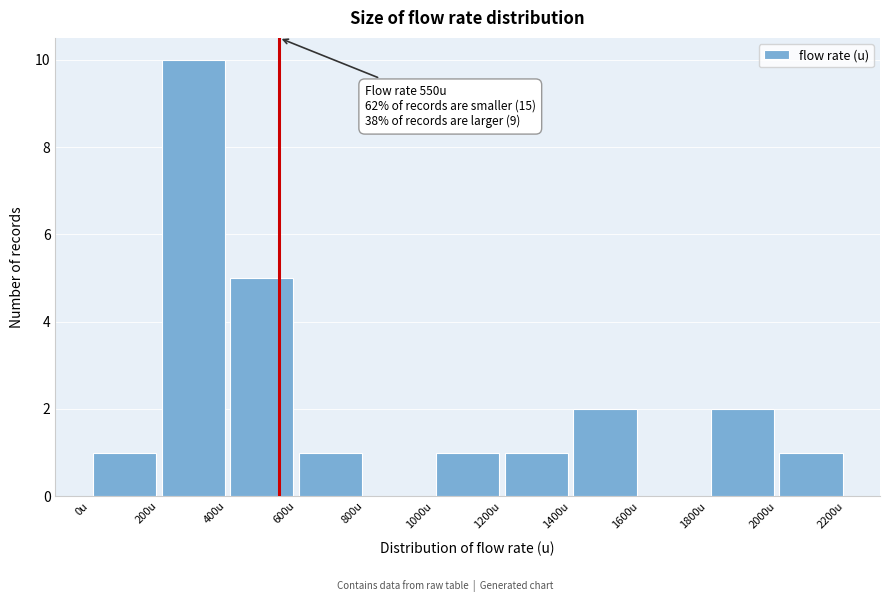

Which range on the x-axis has the tallest bar?

200 to 400